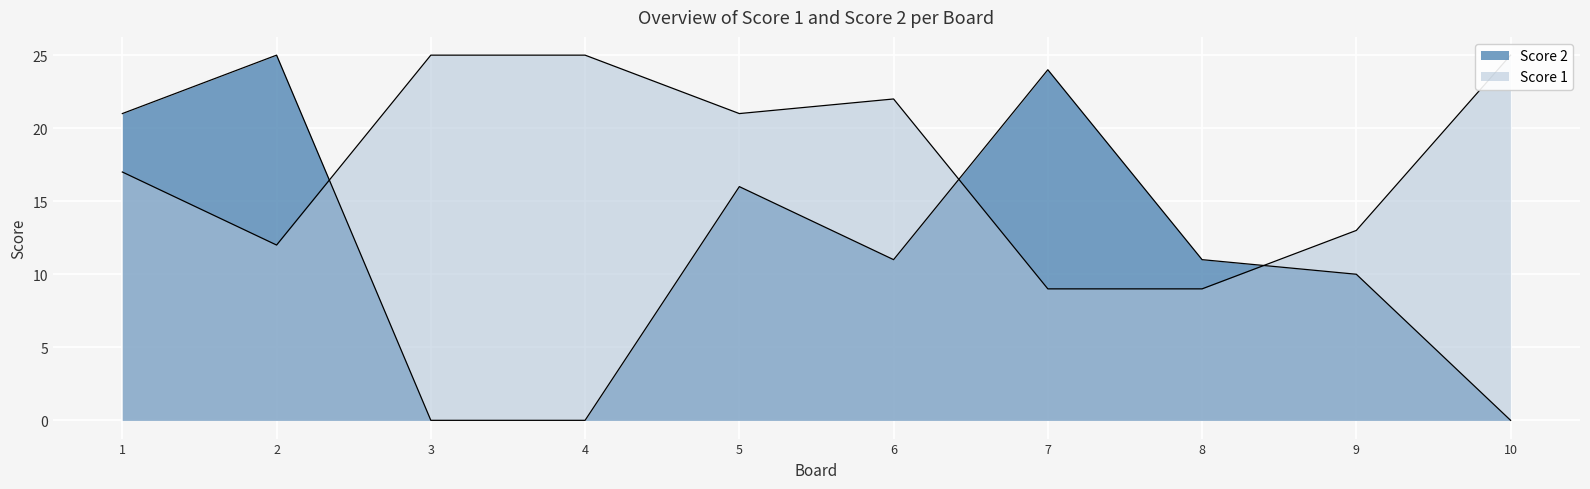

Which series has the widest spread of values?

Score 2